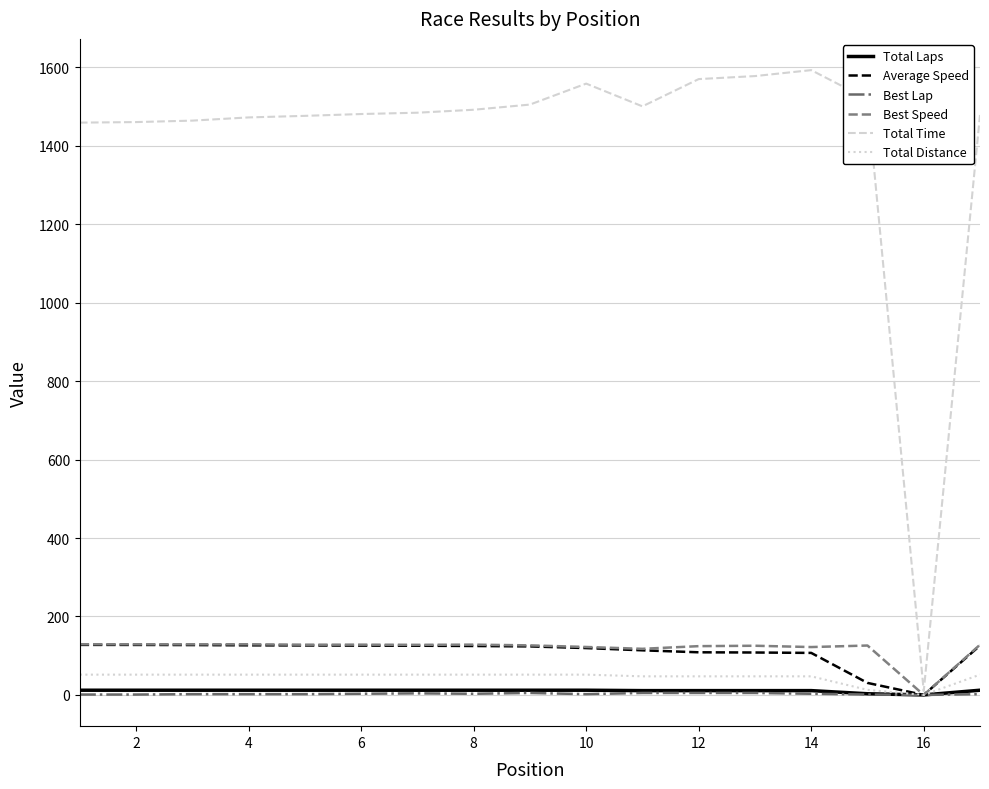

Which series has the largest total across all categories?

Total Time